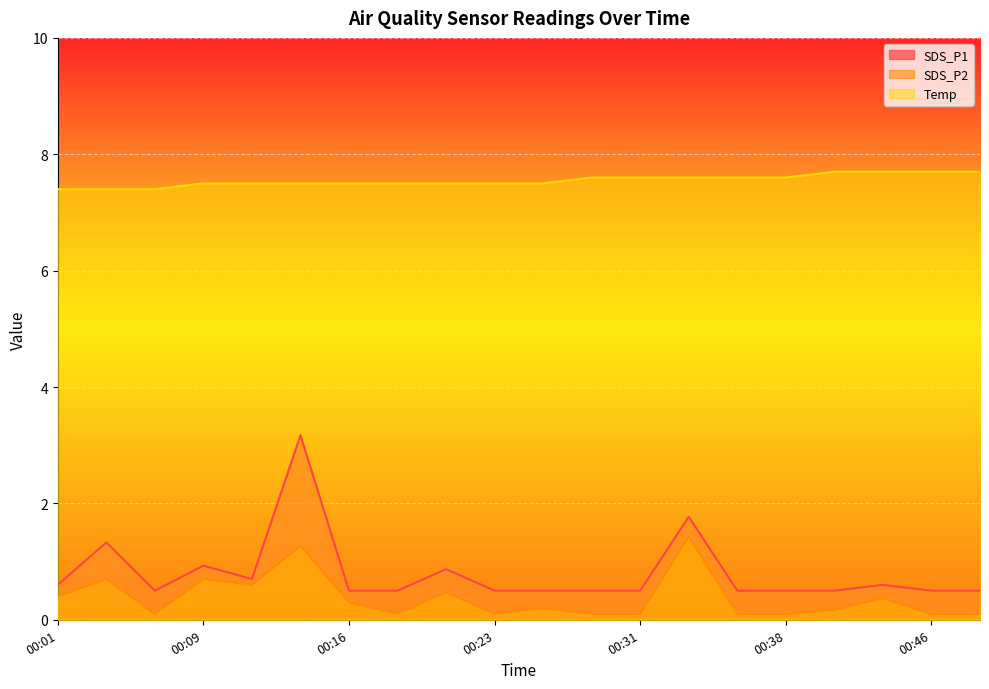

True or false: SDS_P2 and SDS_P1 cross at least once.

False